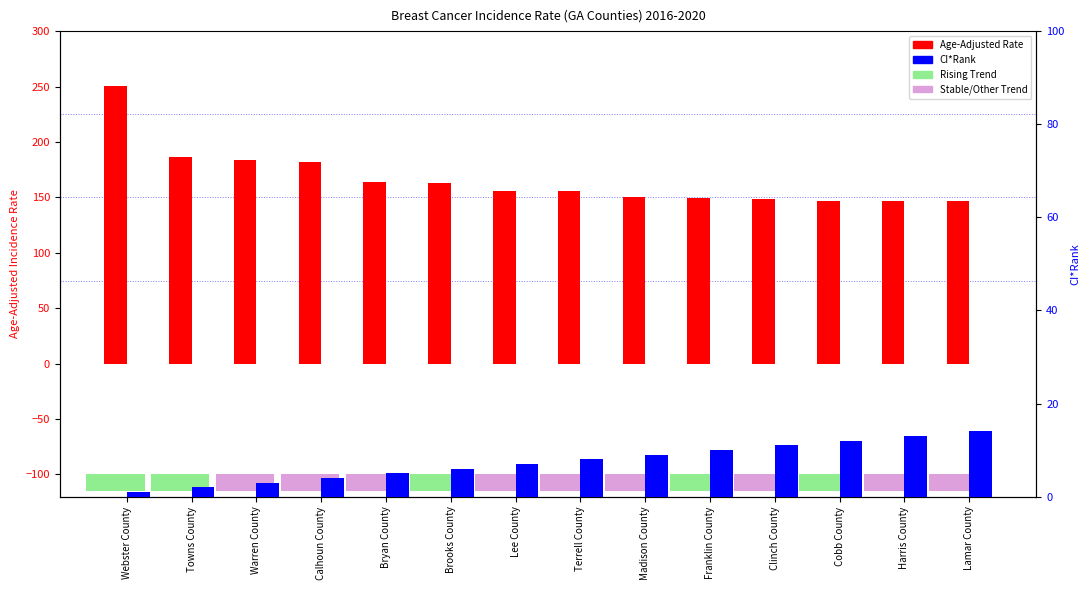

What is the label of the 6th bar from the left?

Brooks County